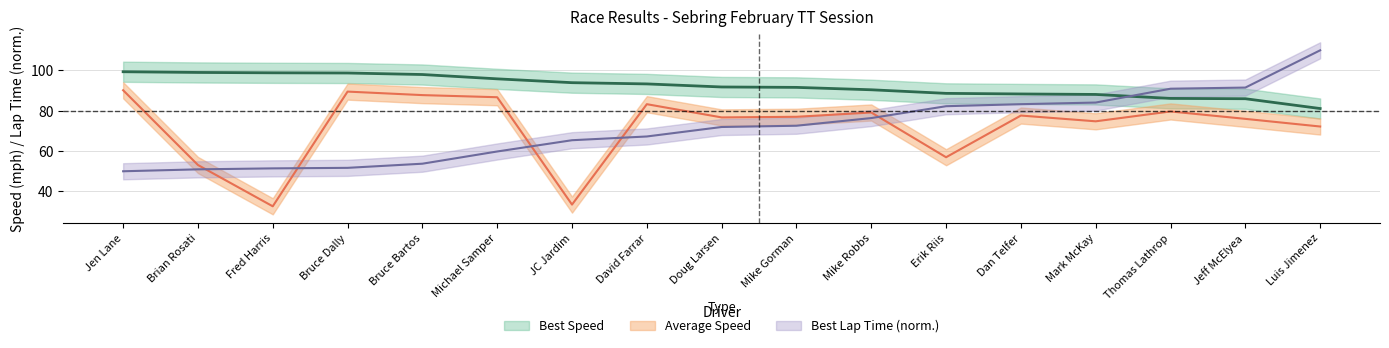

What is the difference between the Best Lap time values at Dan Telfer and Bruce Dally?

31.6